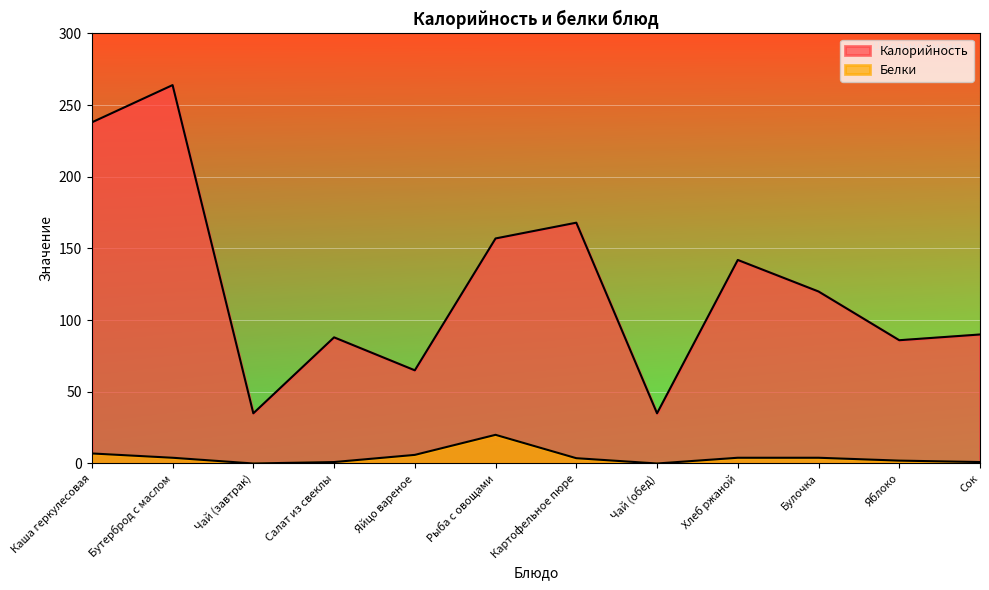

Reading left to right, list all the values displayed in this chart.

Калорийность: 238.0	264.0	35.0	88.0	65.0	157.0	168.0	35.0	142.0	120.0	86.0	90.0
Белки: 7.0	4.0	0.0	1.0	6.0	20.0	3.7	0.0	4.0	4.0	2.0	1.0